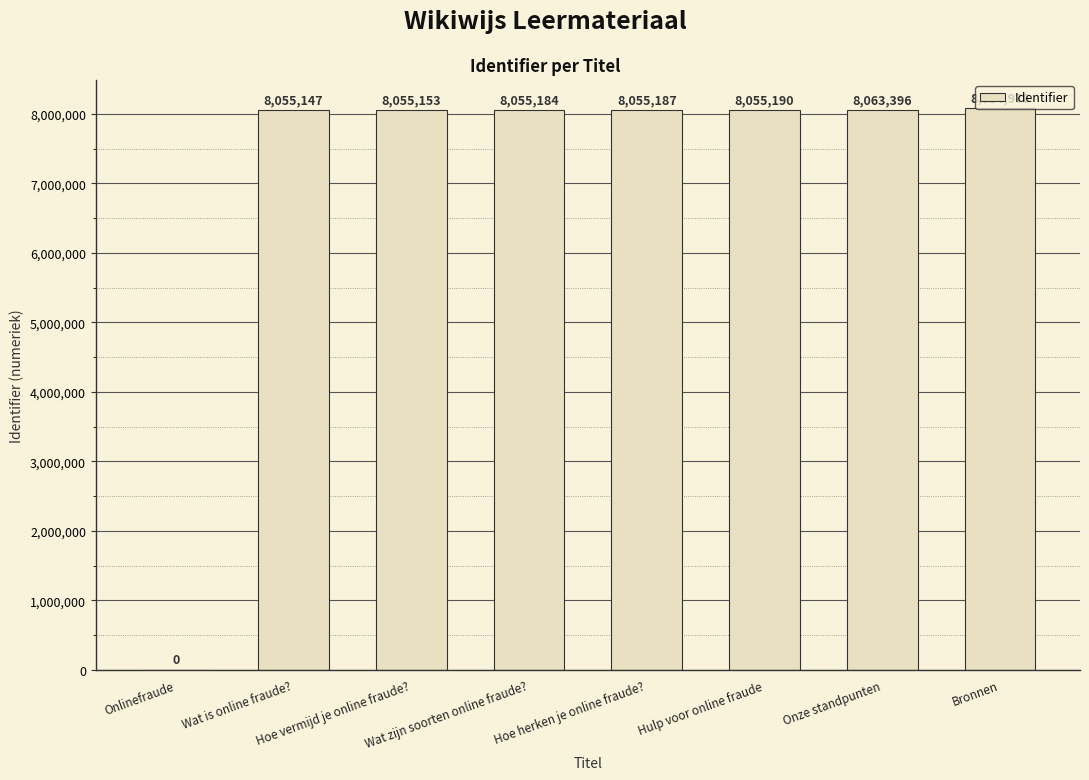

Reading left to right, what are all the values shown in this chart?

Onlinefraude=0	Wat is online fraude?=8055147	Hoe vermijd je online fraude?=8055153	Wat zijn soorten online fraude?=8055184	Hoe herken je online fraude?=8055187	Hulp voor online fraude=8055190	Onze standpunten=8063396	Bronnen=8084976